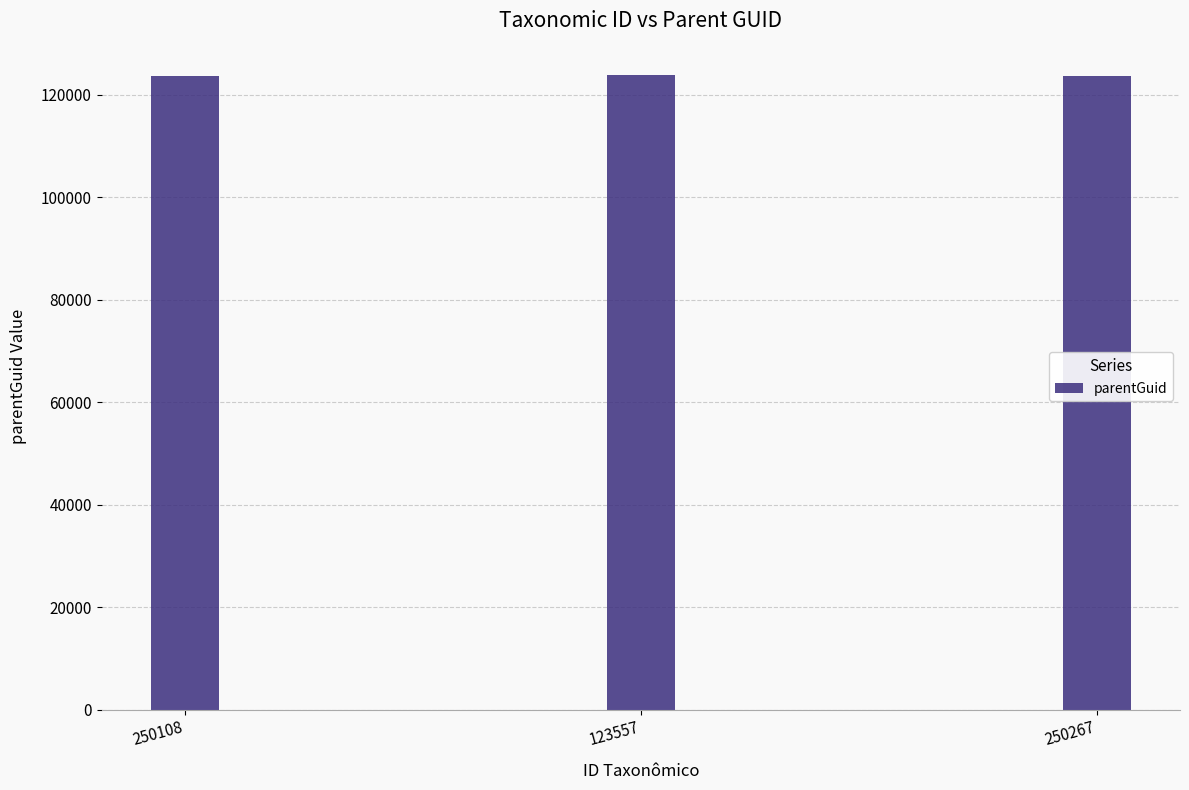

What is the difference between the maximum and second lowest values?

176